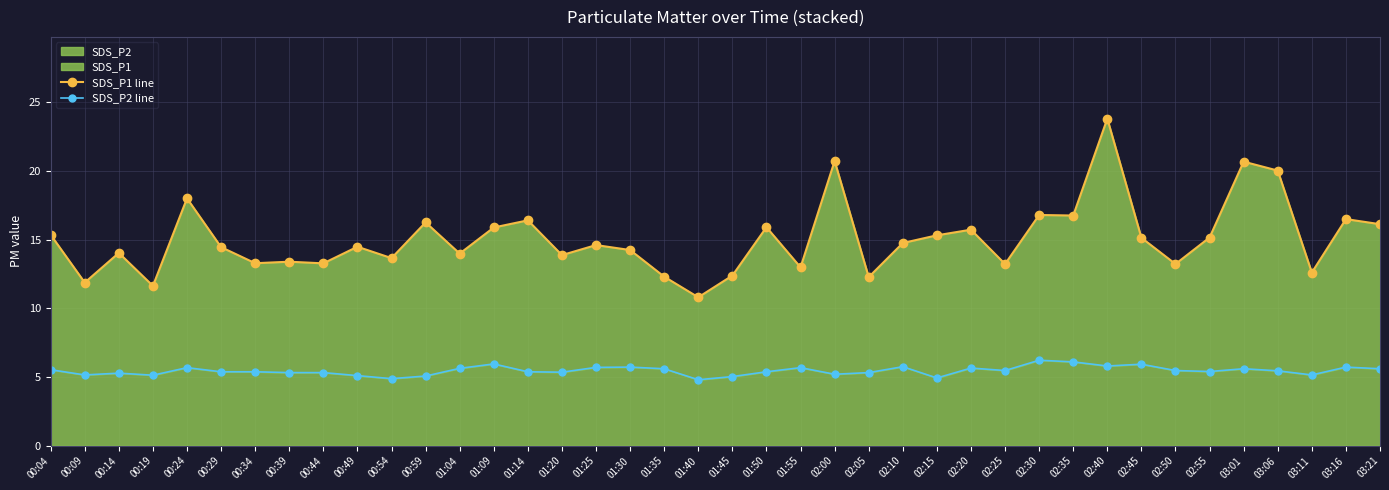

How many lines are shown in the chart?

2